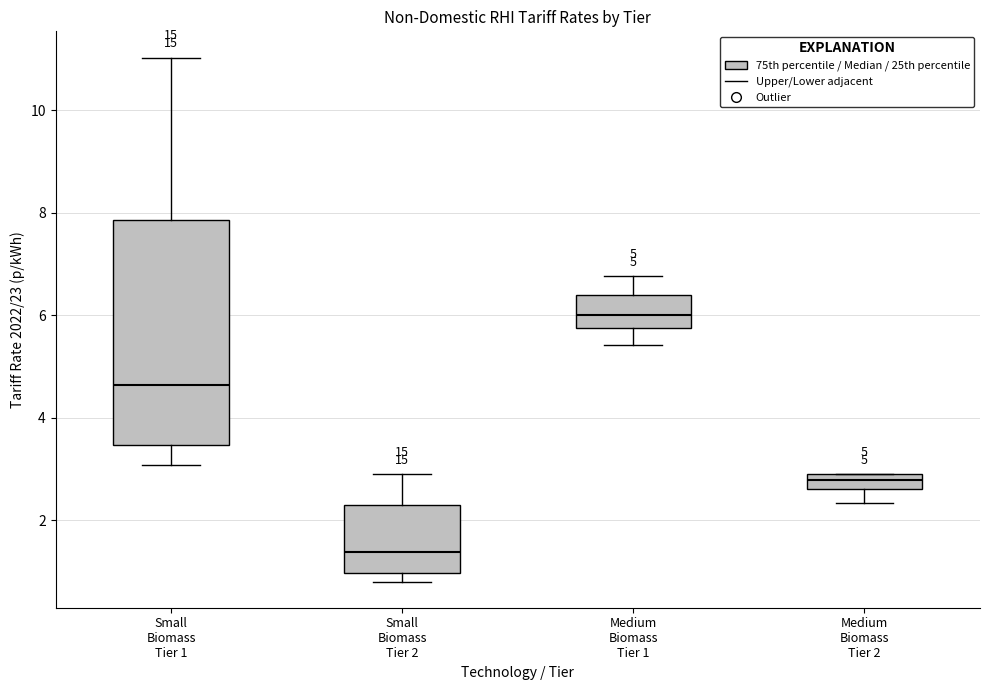

Which box has the lowest median line?

Small Biomass Tier 2